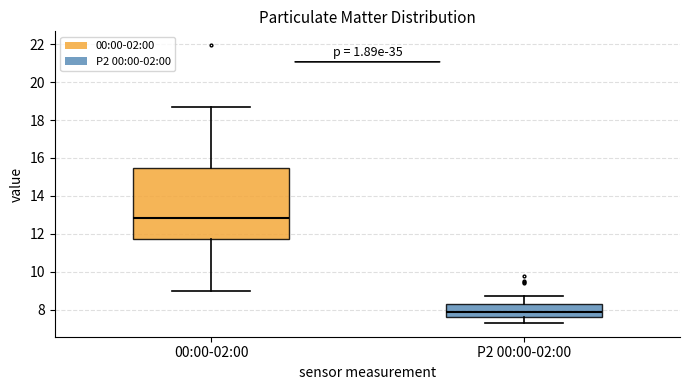

Which box is the tallest, from its lower edge to its upper edge?

00:00-02:00